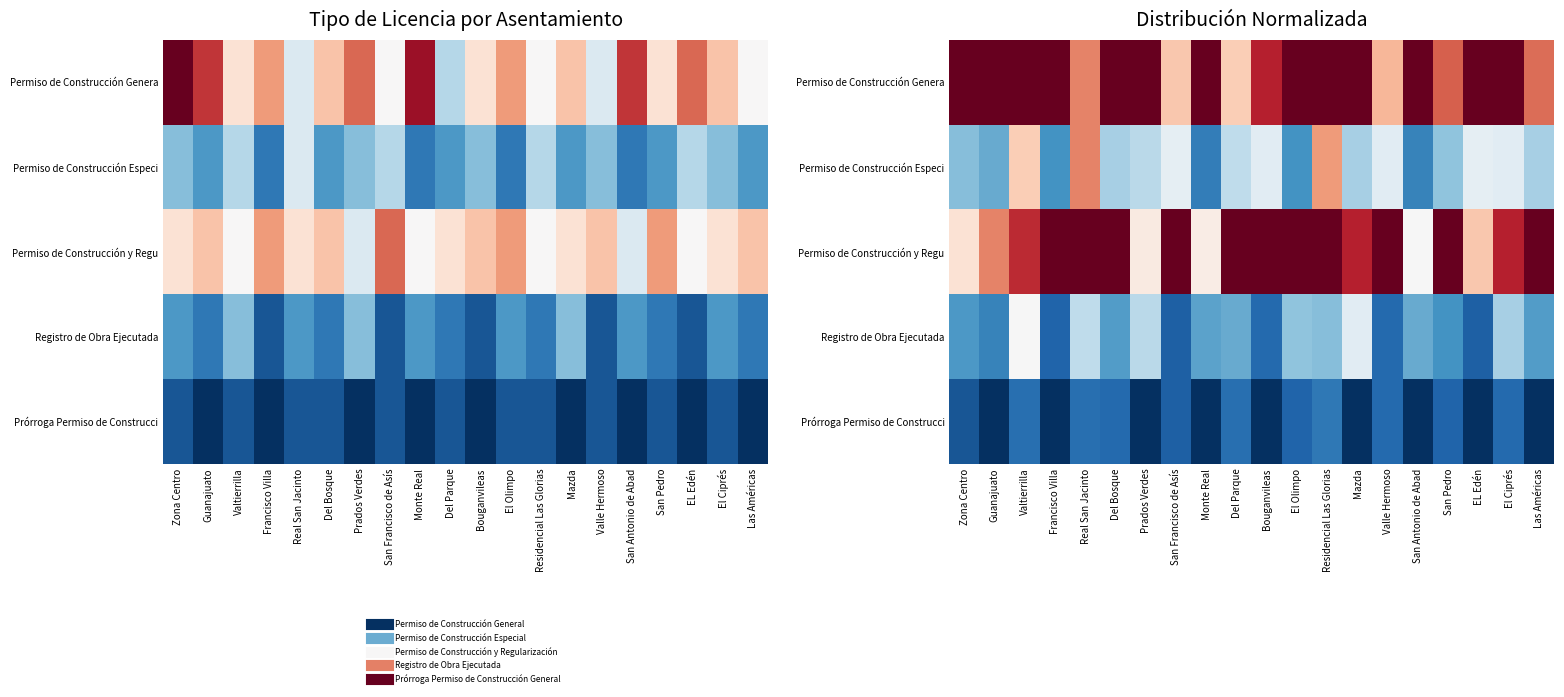

At which label does Registro de Obra Ejecutada reach its peak?

Valtierrilla